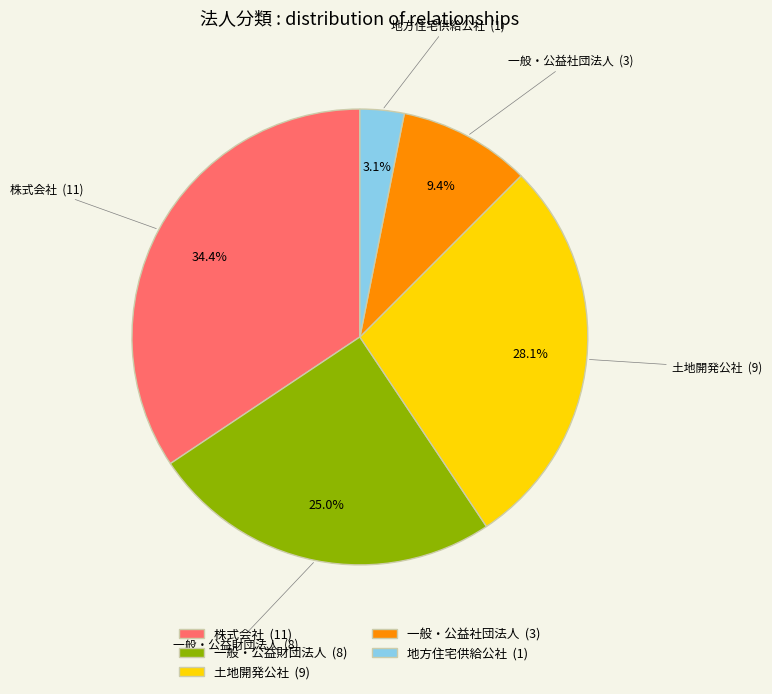

Do 一般・公益財団法人 and 一般・公益社団法人 together represent more than half of the pie?

No